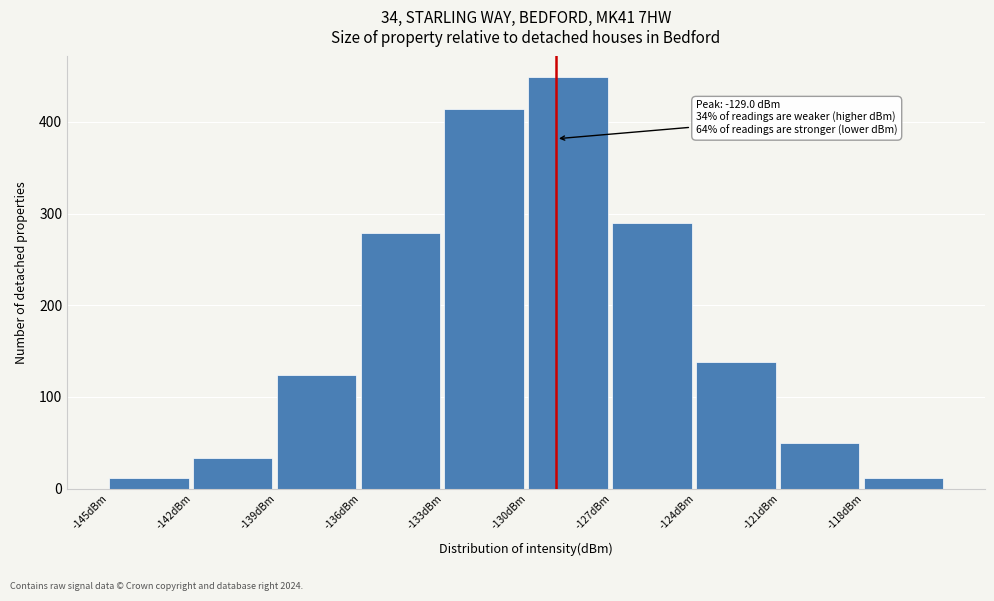

Over which range of the x-axis is the bar tallest?

-130 to -127